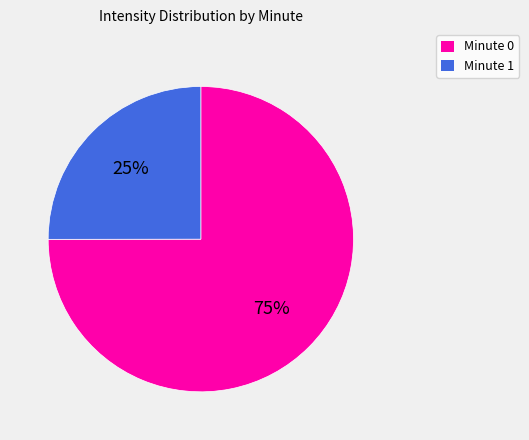

Rank the categories by value from lowest to highest.

Minute 1, Minute 0